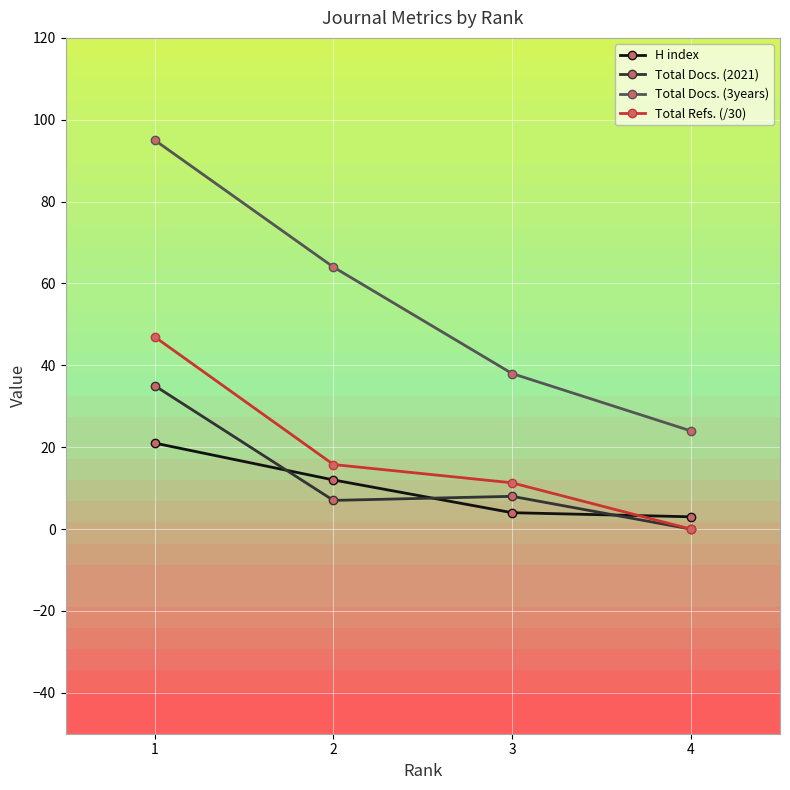

What is the difference between the maximum and second lowest values in the Total Docs. (3years) series?

57.0